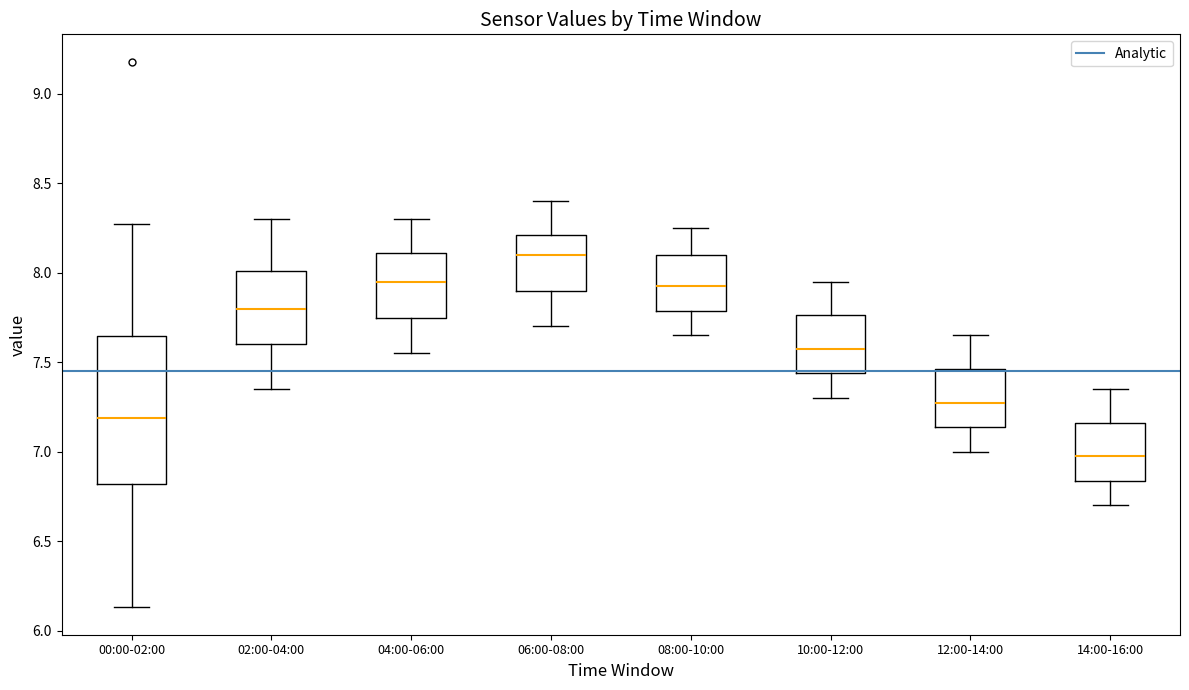

Which box has the highest median line?

06:00-08:00